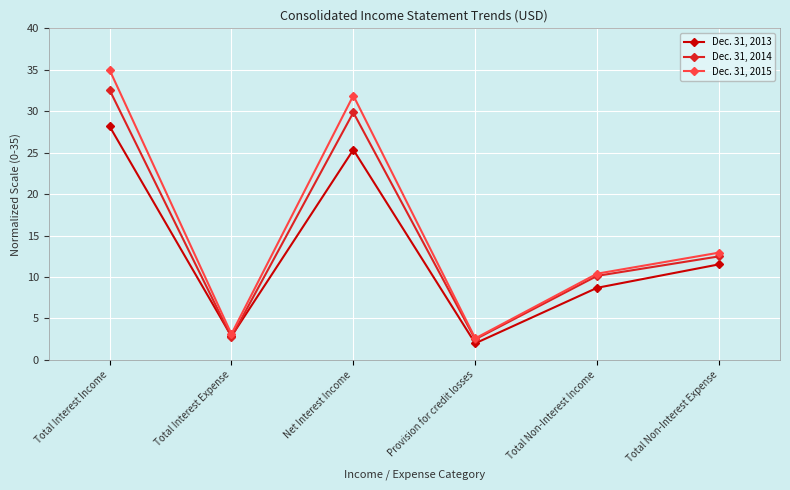

Where does the Dec. 31, 2013 series first go above 11?

Total Interest Income